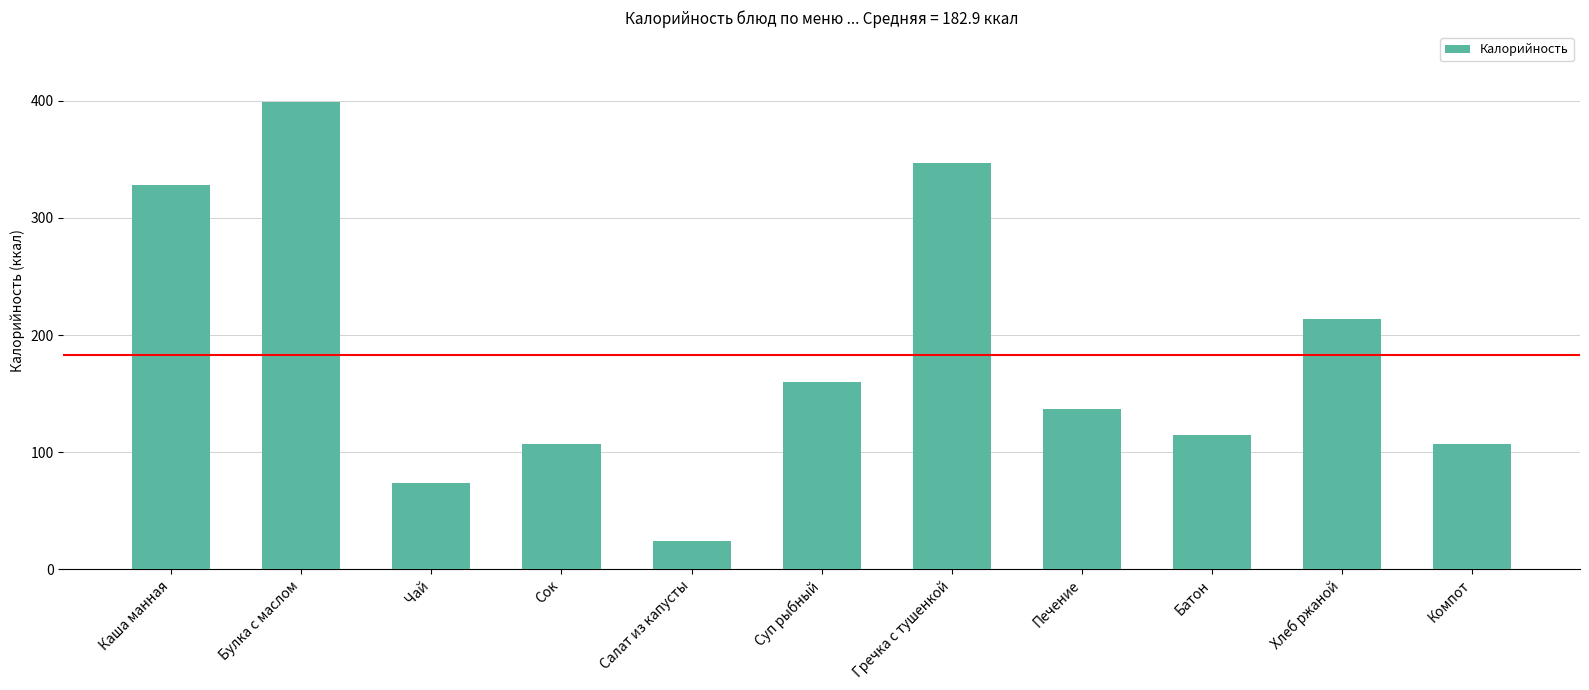

What value does the data have at Салат из капусты?

24